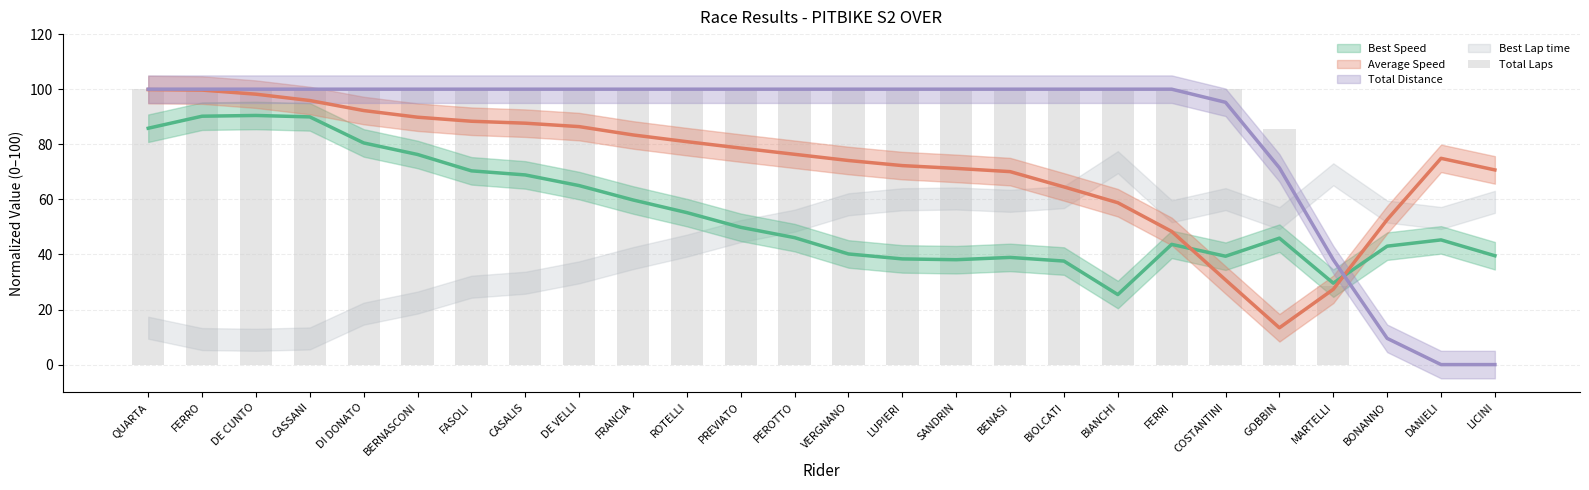

How many positive values are there?

23